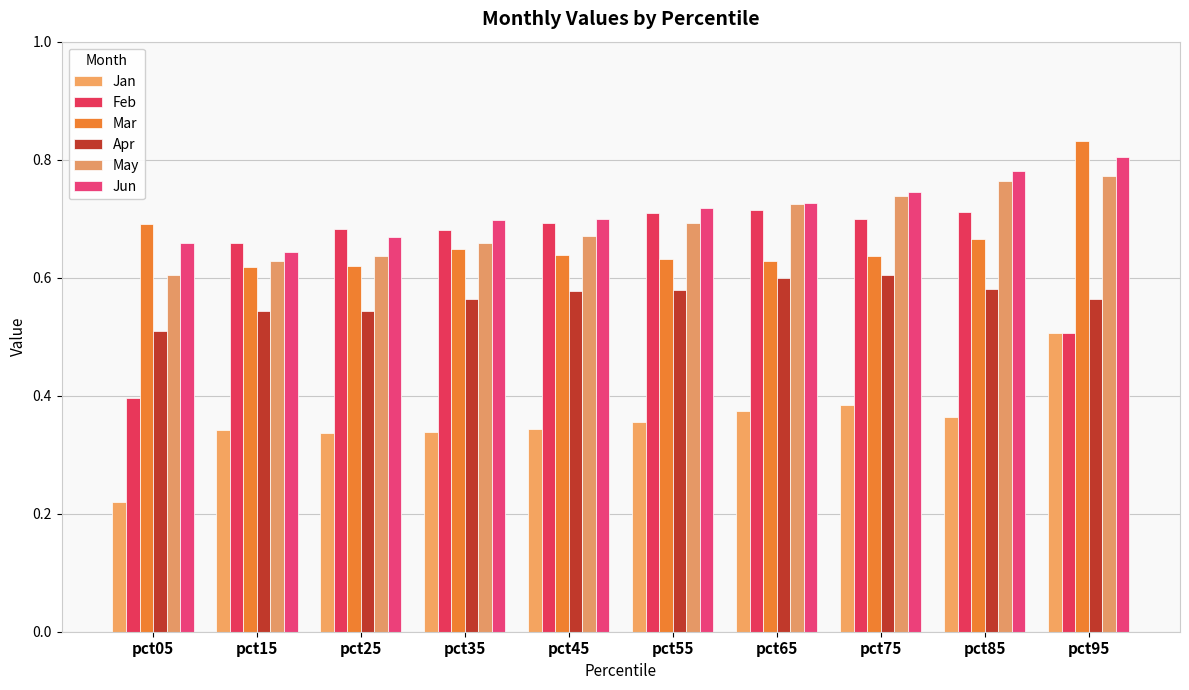

How many distinct data groups are displayed?

6